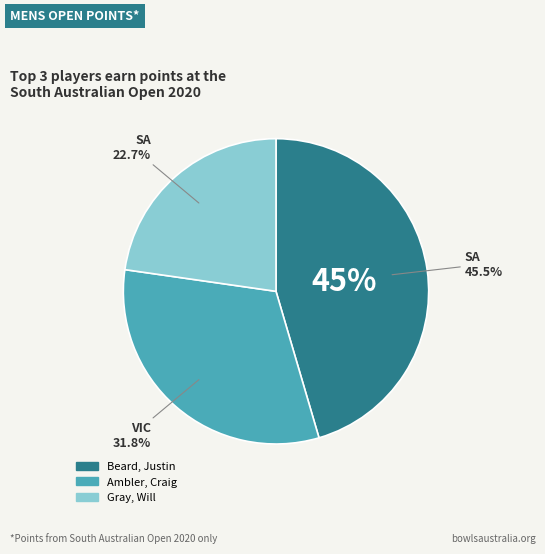

Does any single category account for the majority?

No